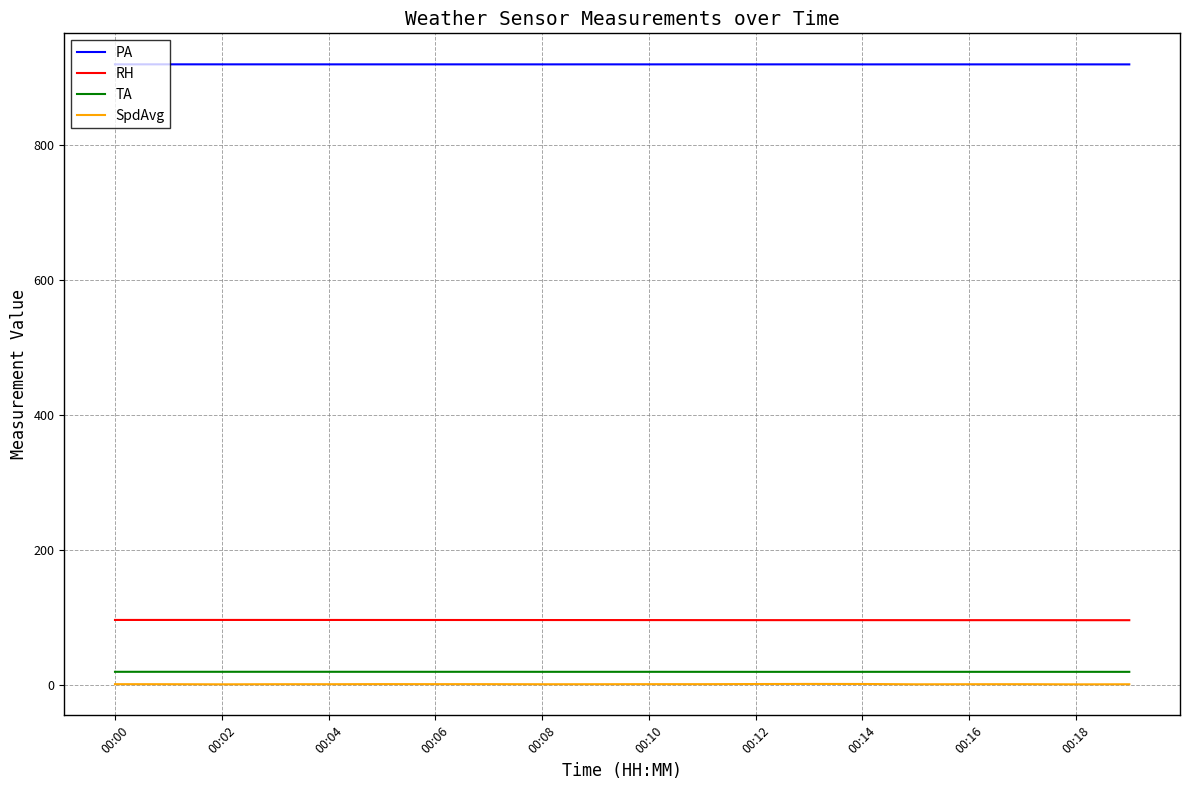

True or false: PA and TA cross at least once.

False